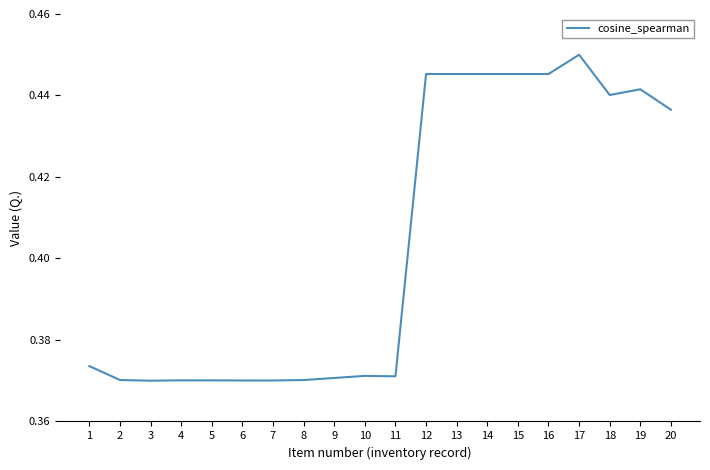

True or false: the data has more than 2 interior local peaks.

True